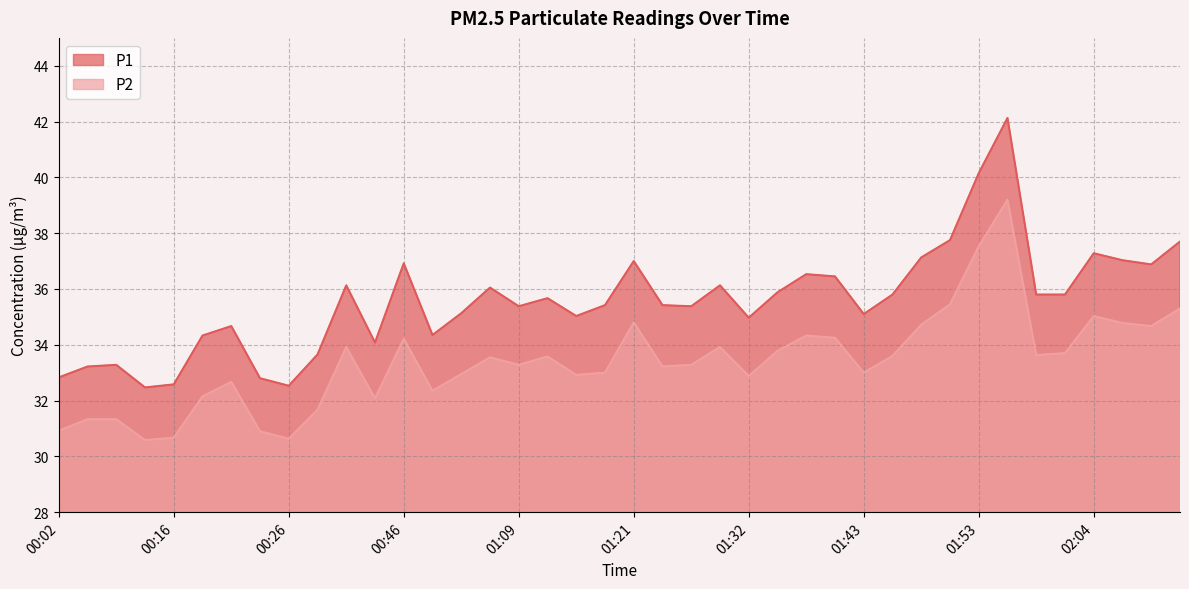

Which series has the largest total across all categories?

P1